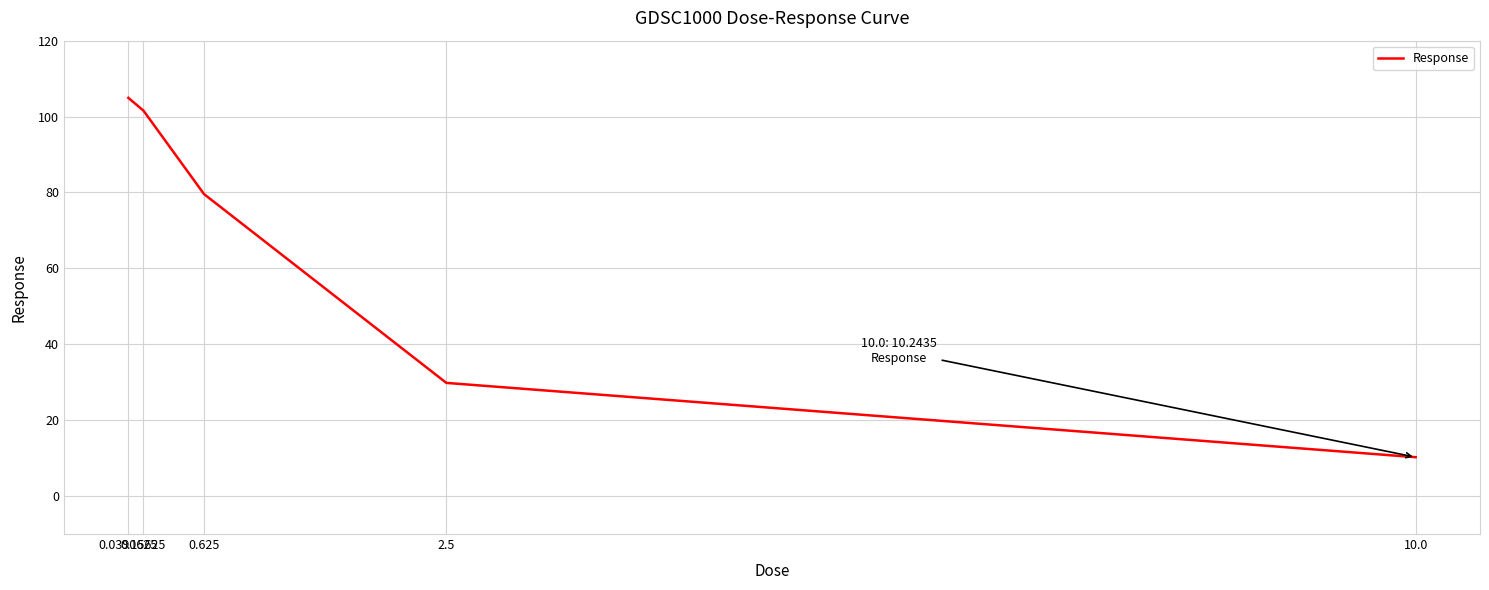

What is the sum of the values at 2.5 and 0.15625?

131.4